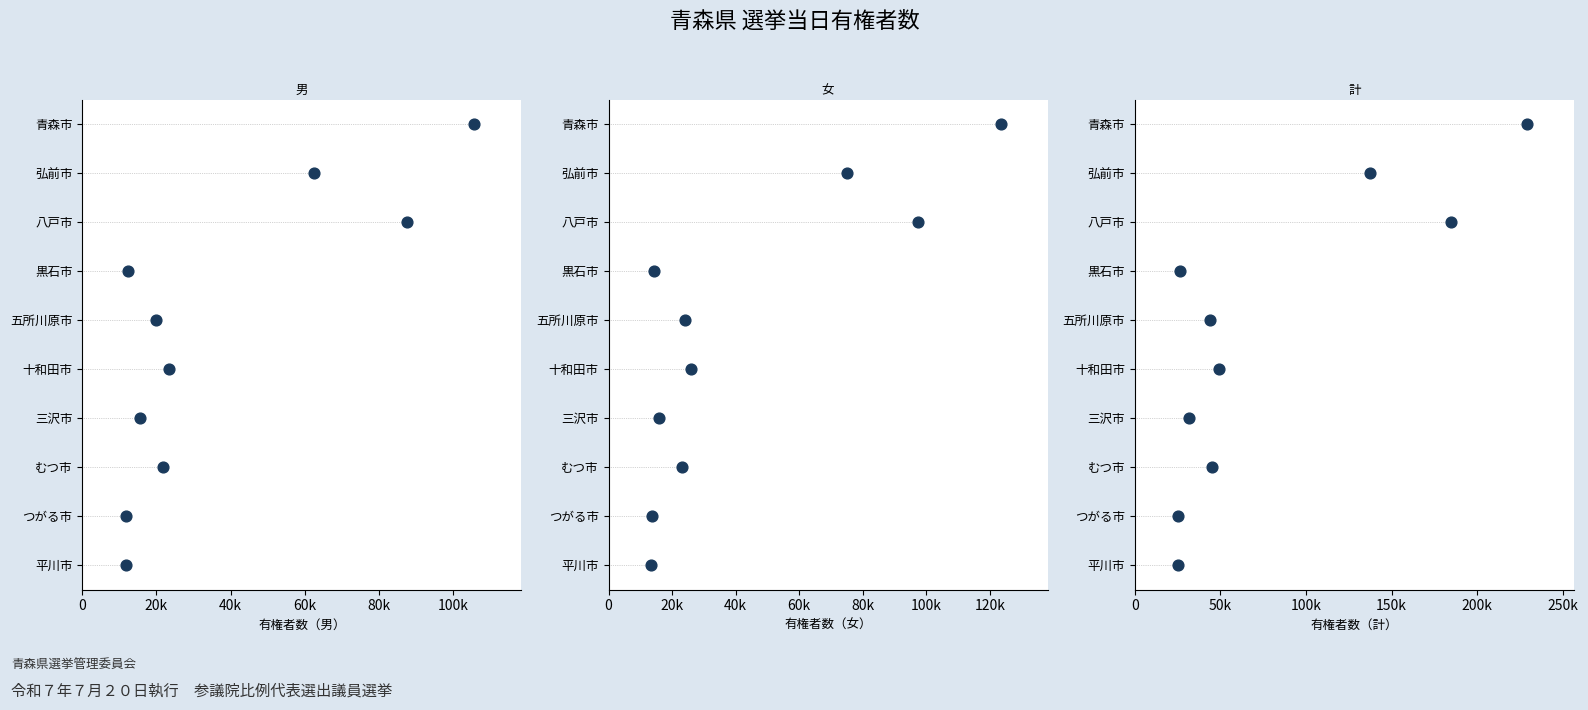

Which series reaches the minimum Y coordinate?

有権者数（男）